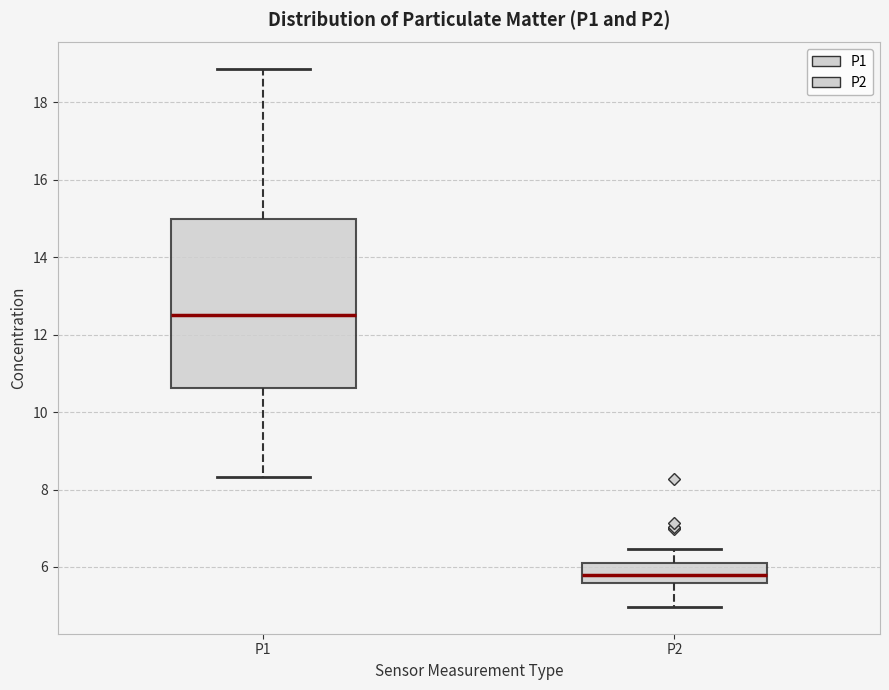

Reading left to right, transcribe this box plot: for each box, give where its median line is, the range the box spans, and where its two whiskers end, as read against the y-axis. The values are not printed on the chart, so give them approximately, as read against the axis.

P1: median 12.6, box 10.6 to 15.0, whiskers 8.4 to 18.8
P2: median 5.8, box 5.6 to 6.2, whiskers 5.0 to 6.4